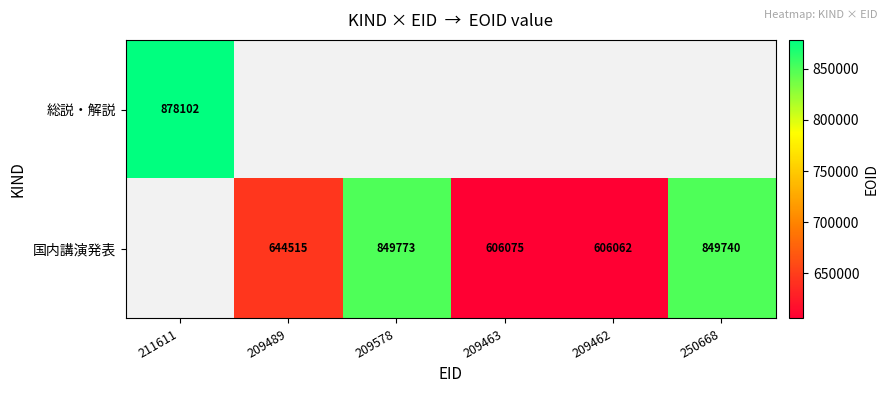

The value of 国内講演発表 at 209489 is 644515. True or false?

True